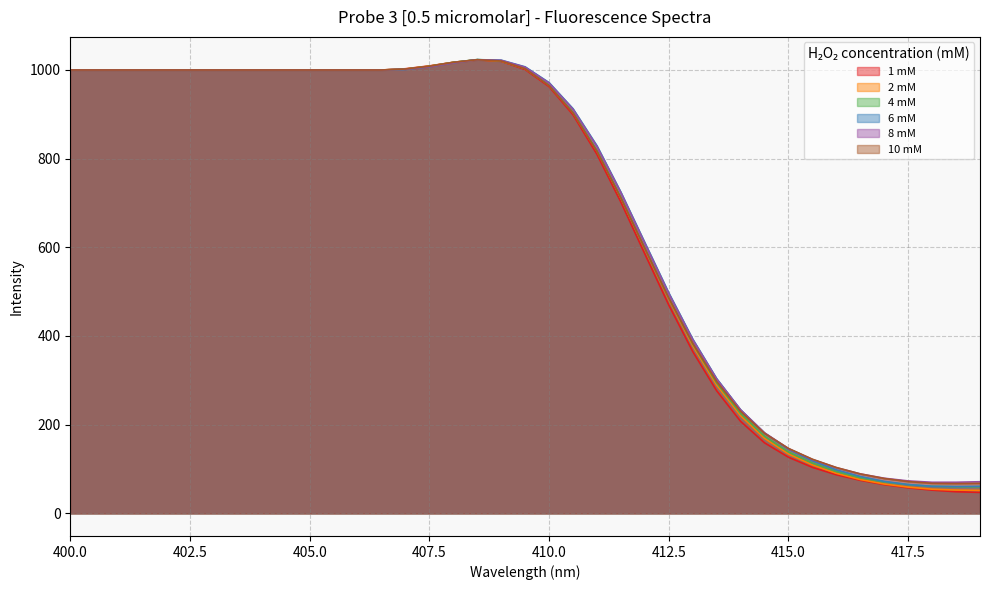

What is the sum of all 2 mM values?

26299.5